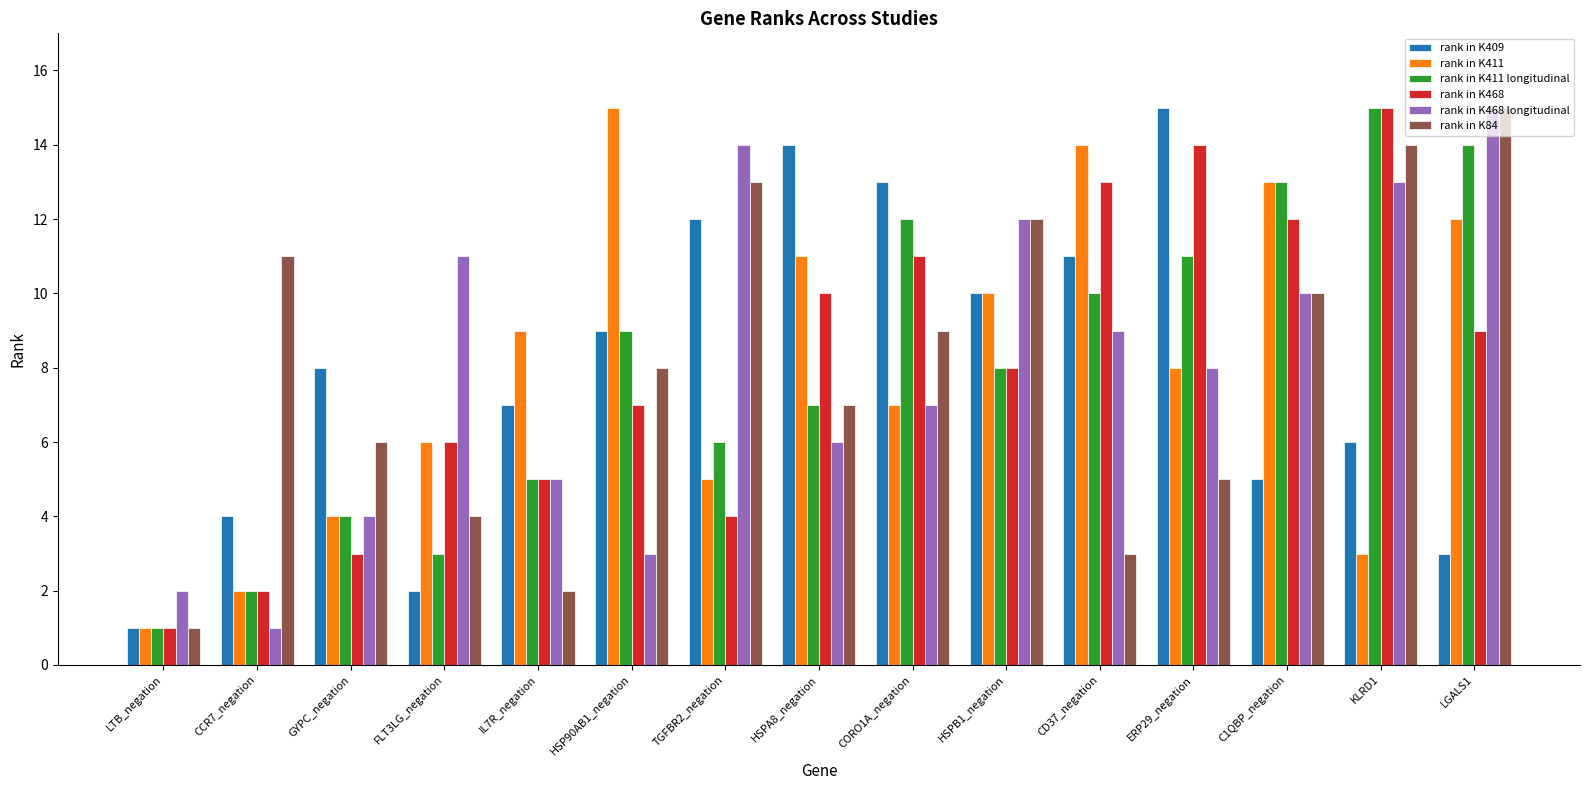

What is the sum of all rank in K468 values?

120